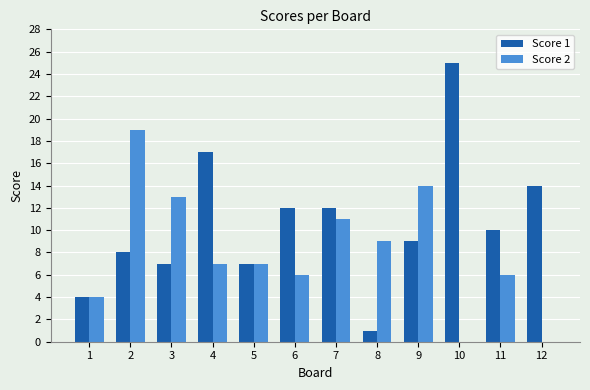

What is the sum of the Score 2 values at 8 and 6?

15